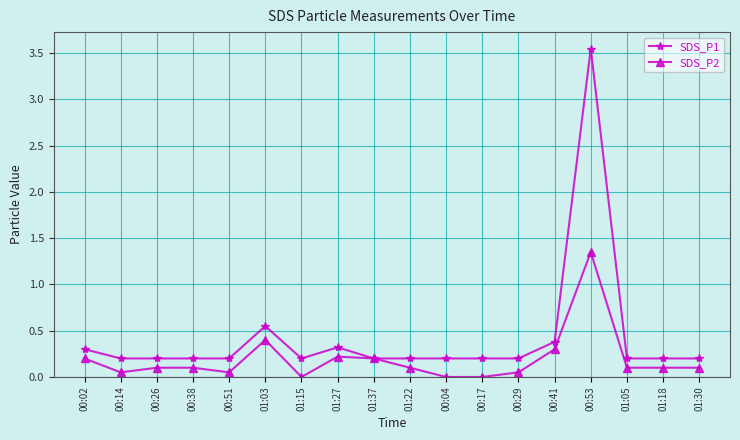

What is the difference between the second highest and second lowest values in the SDS_P1 series?

0.4